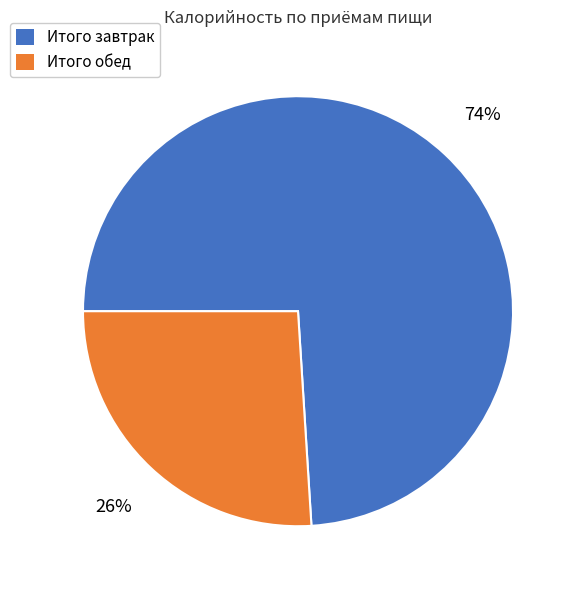

How many segments does this pie chart have?

2